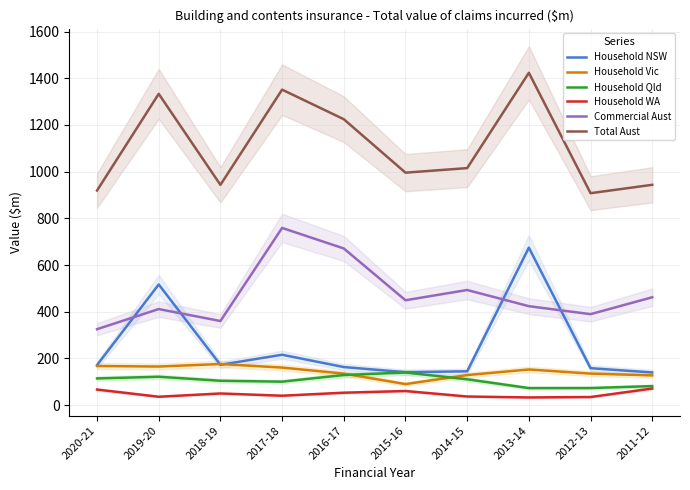

What is the spread (max minus min) of values at 2019-20?

1297.0